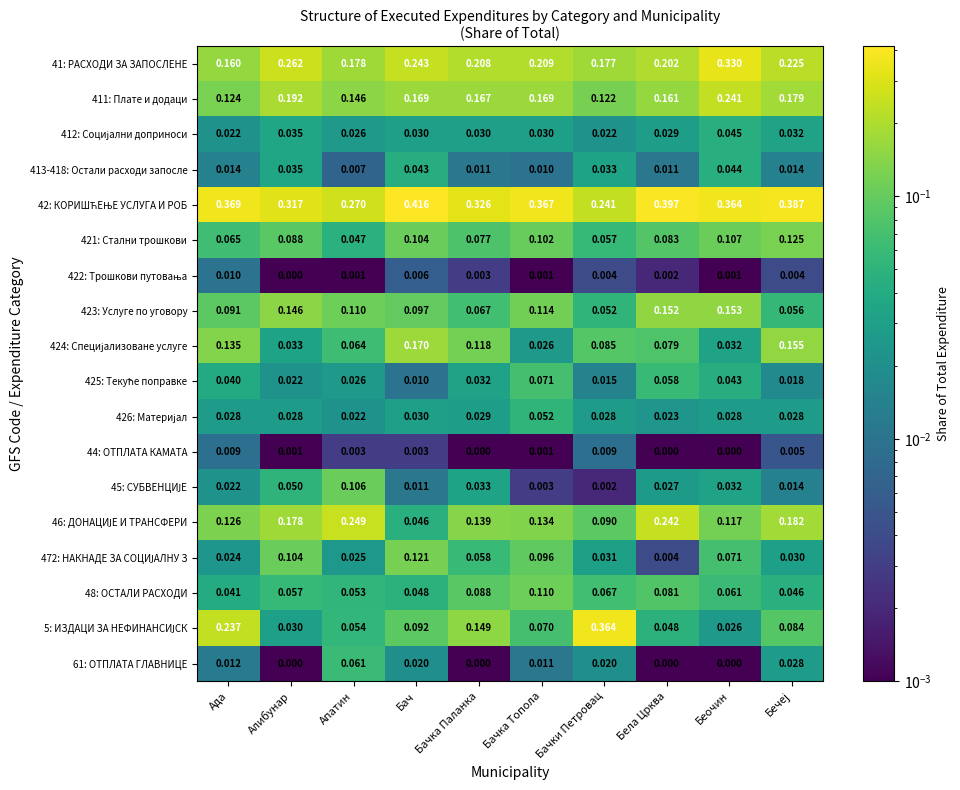

Where is 413-418: Остали расходи запосле nearest to the value 0?

Апатин